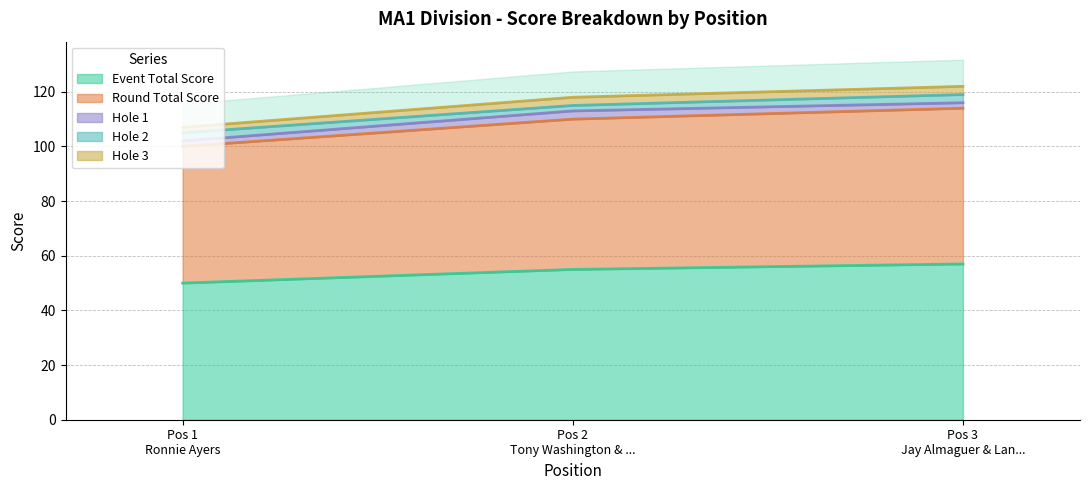

The round_total_score series shows 97 at Jay Almaguer & Lance Mondragon. True or false?

False